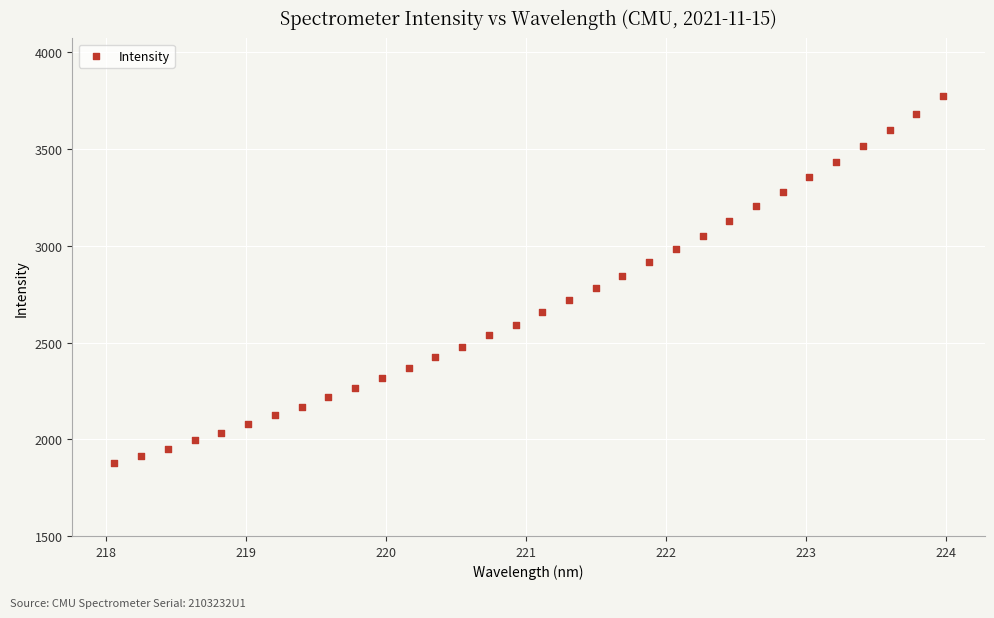

What is the range of X values (max minus min)?

5.9